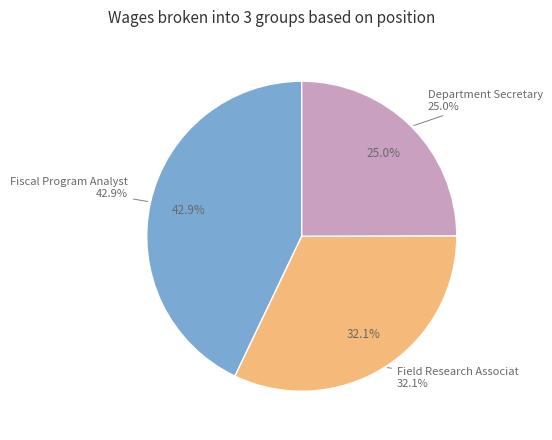

To the nearest percent, what percentage of the pie is Field Research Associat?

32%